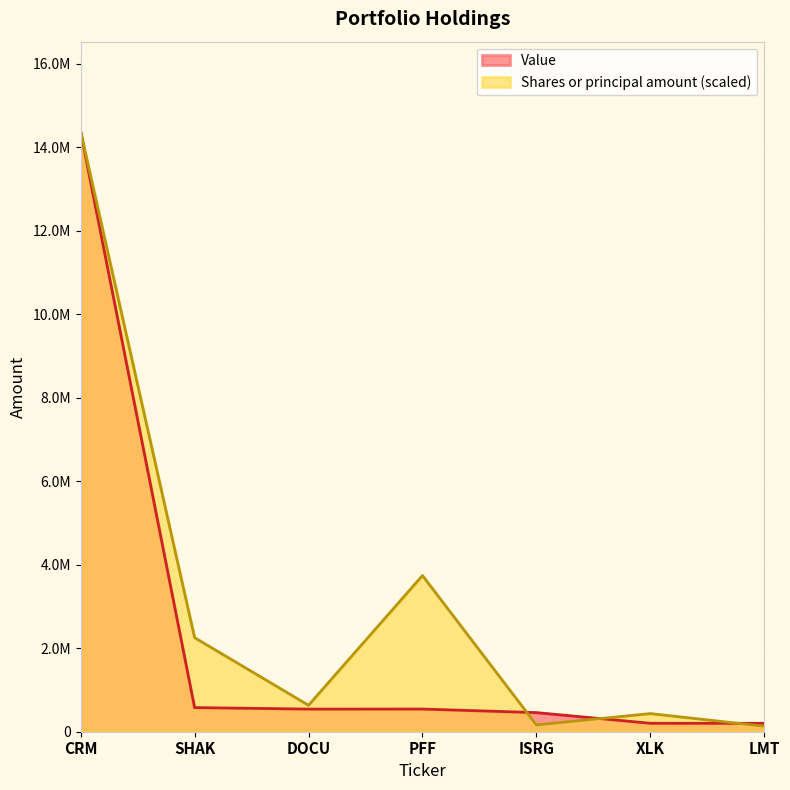

How many series are shown in this chart?

2